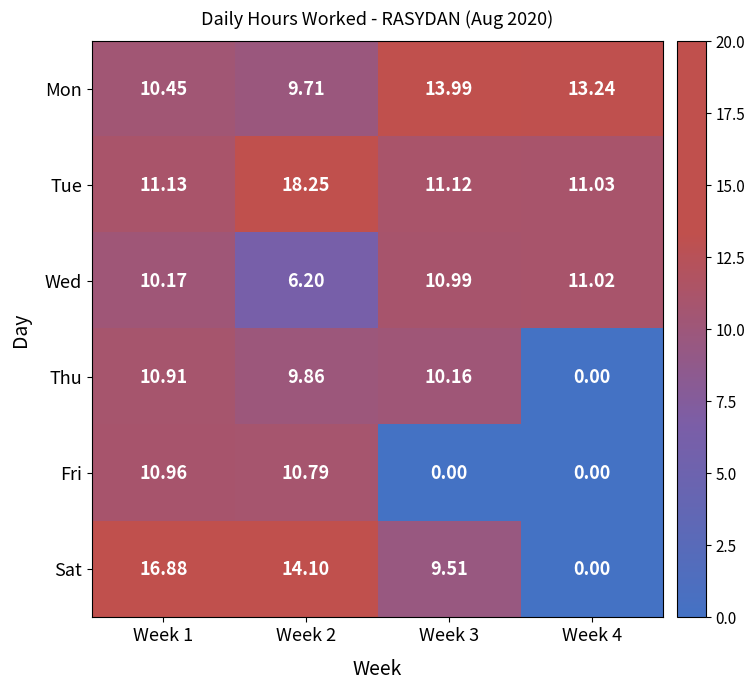

List the series in order of their peak value, highest first.

Tue, Sat, Mon, Wed, Fri, Thu